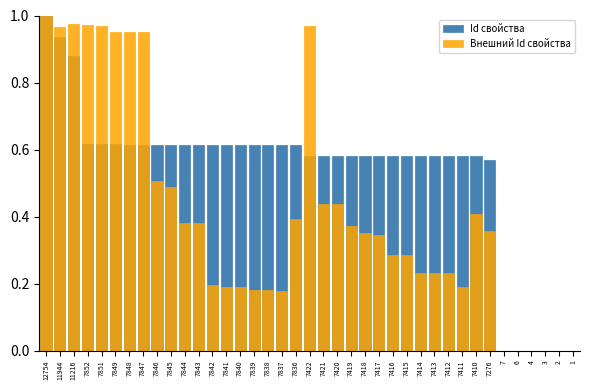

What are all the series names shown in the legend?

Id свойства, Внешний Id свойства